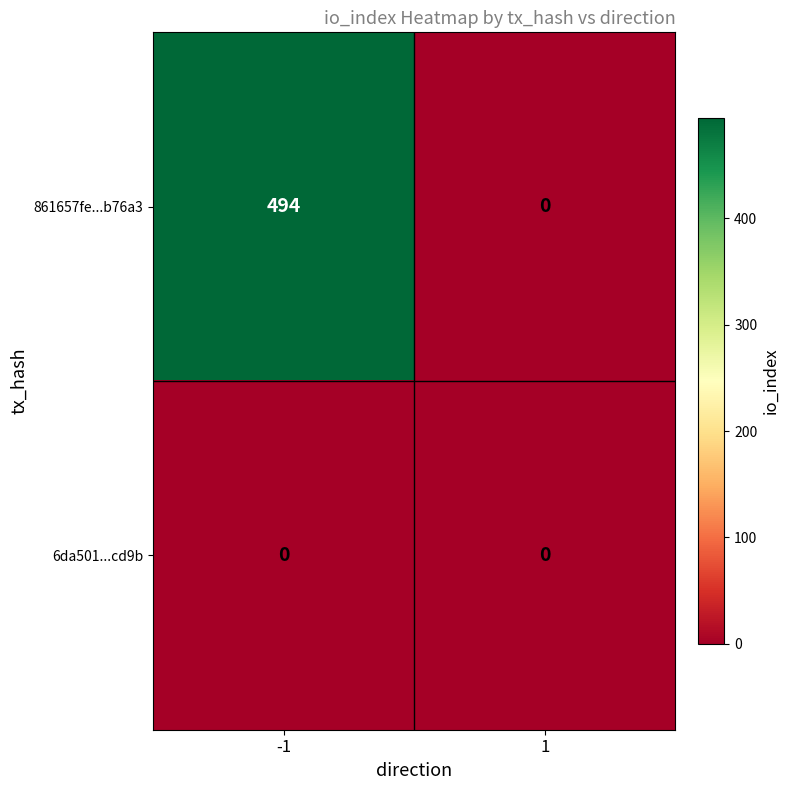

How many categories are shown in the chart?

2